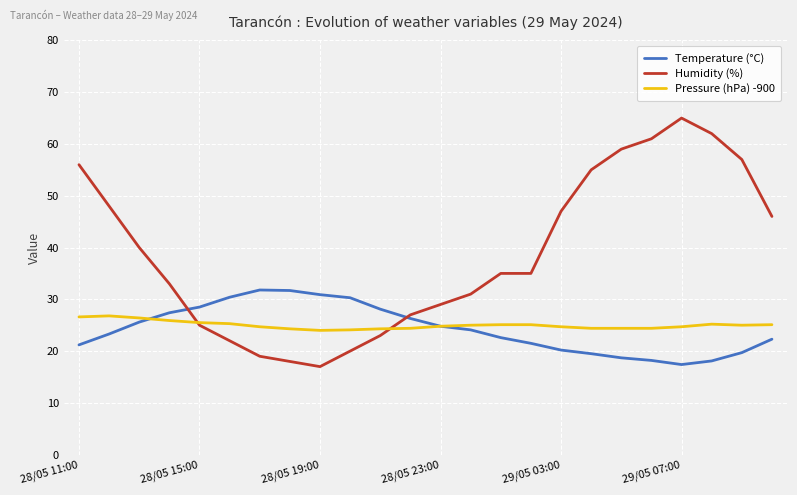

Rank the series by their maximum value, from highest to lowest.

Humidity (%), Temperature (°C), Pressure (hPa) -900